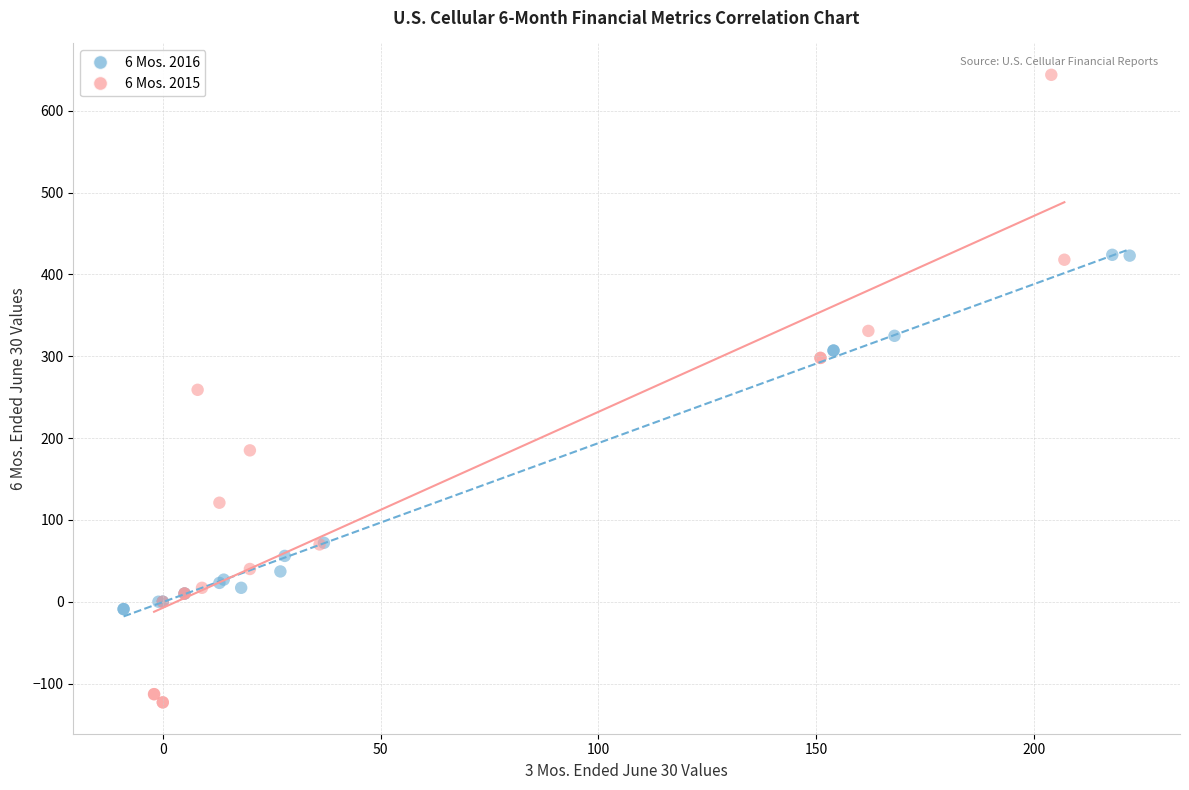

Which series contains the highest Y value?

6 Mos. 2015